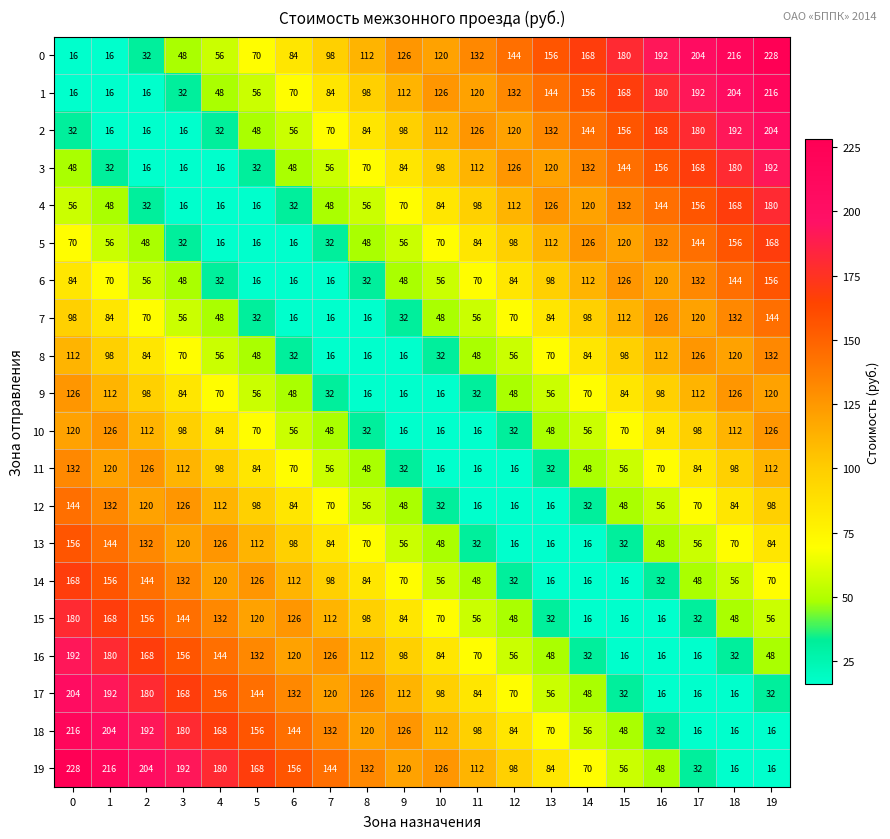

What is the total value across all series at 9?

1420